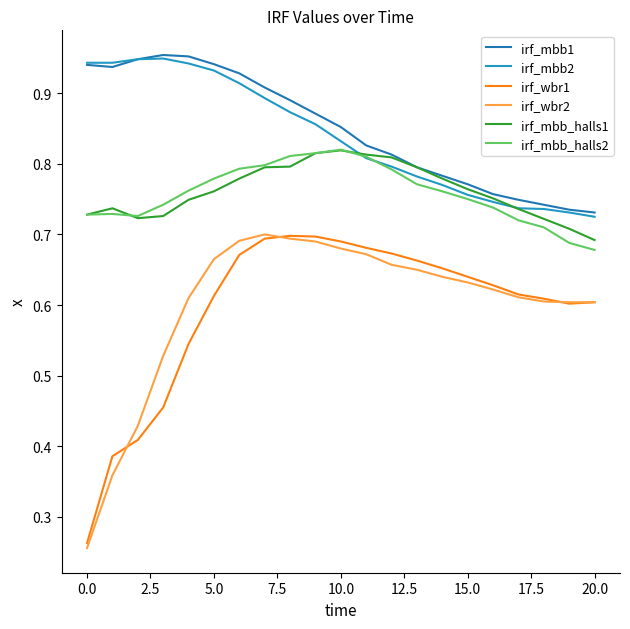

What is the lowest value of the irf_mbb_halls2 series?

0.7